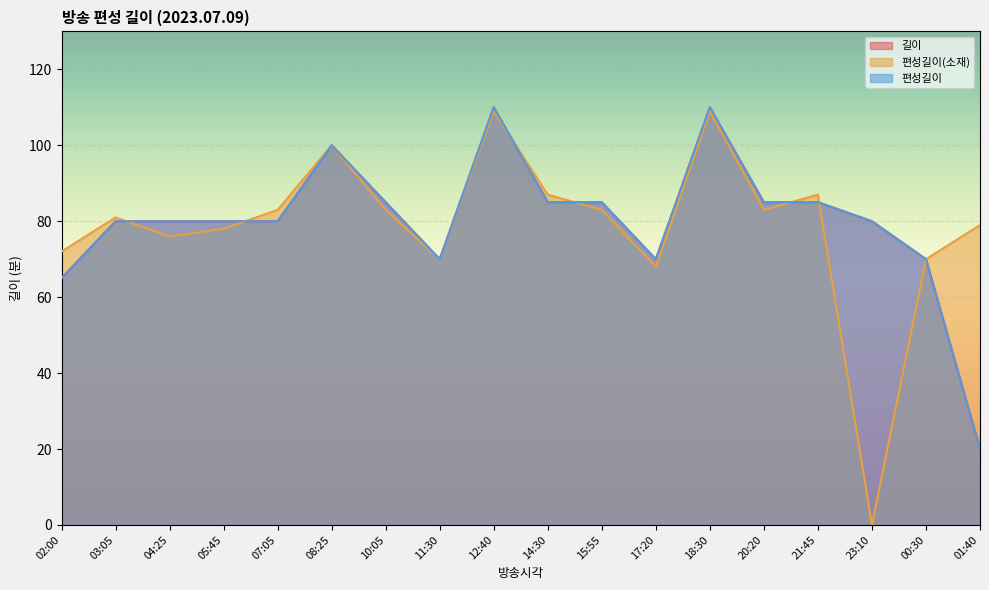

How many intersections are there between 편성길이(소재) and 편성길이?

6